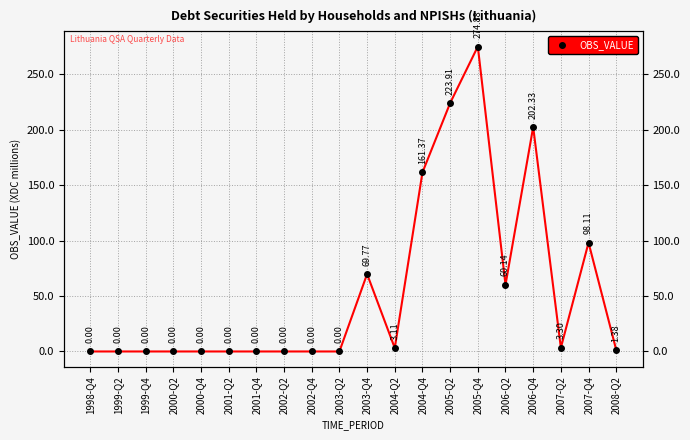

What is the average value?

54.9